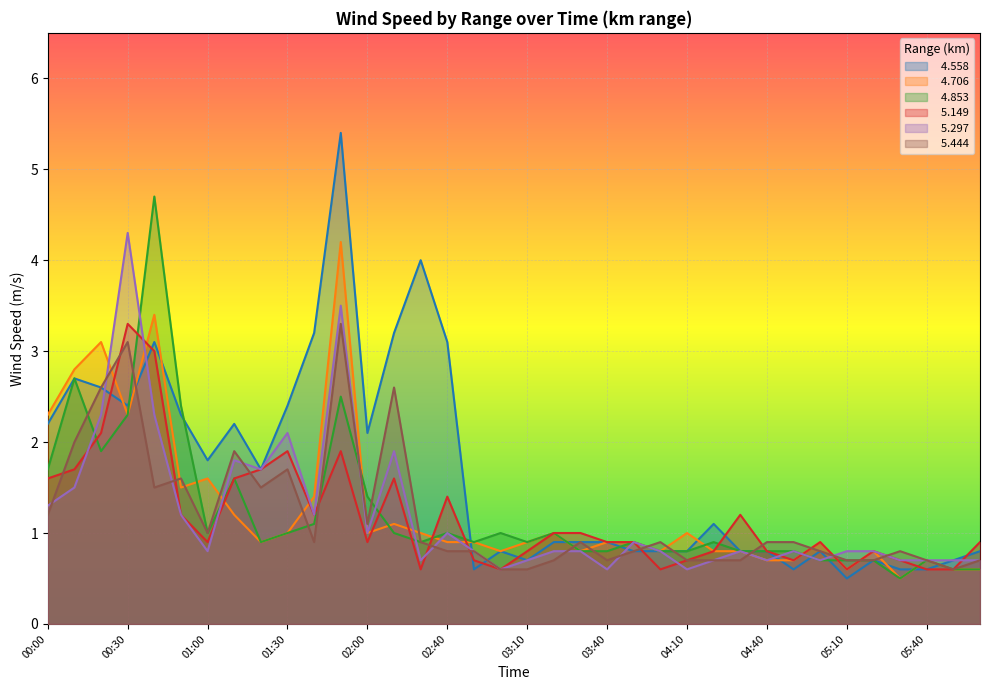

Between 05:10 and 03:50, which is larger?

03:50